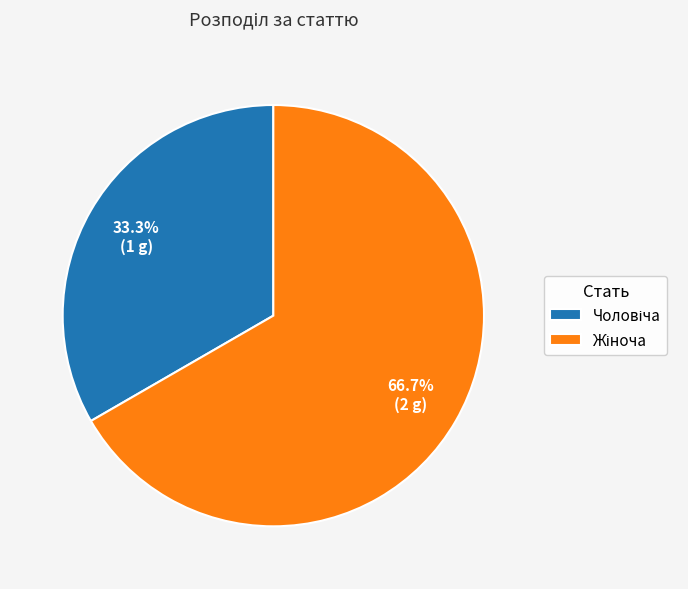

Is there any slice that represents more than half of the pie?

Yes